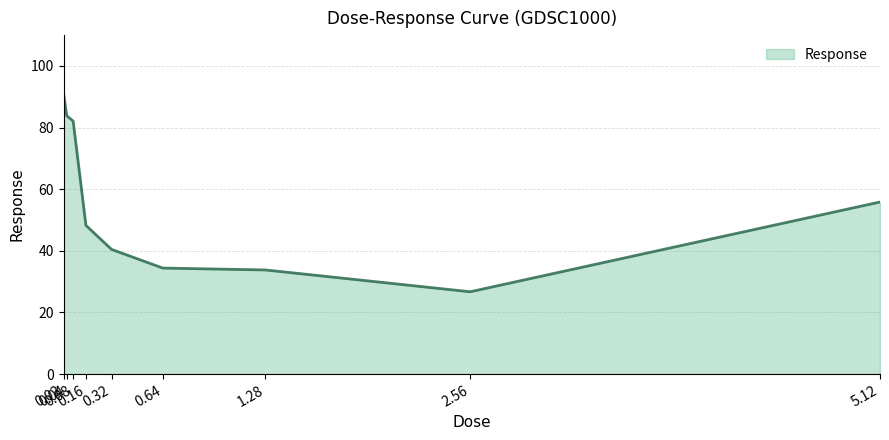

True or false: the data shows 32.2 at 0.04.

False